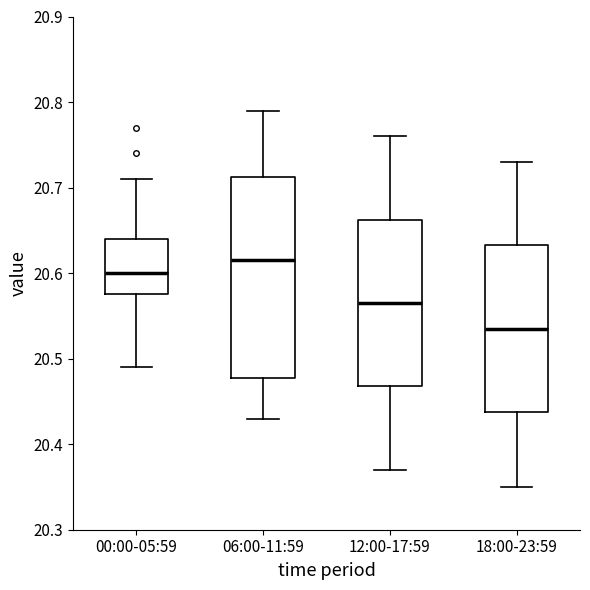

Which box is the tallest, from its lower edge to its upper edge?

06:00-11:59